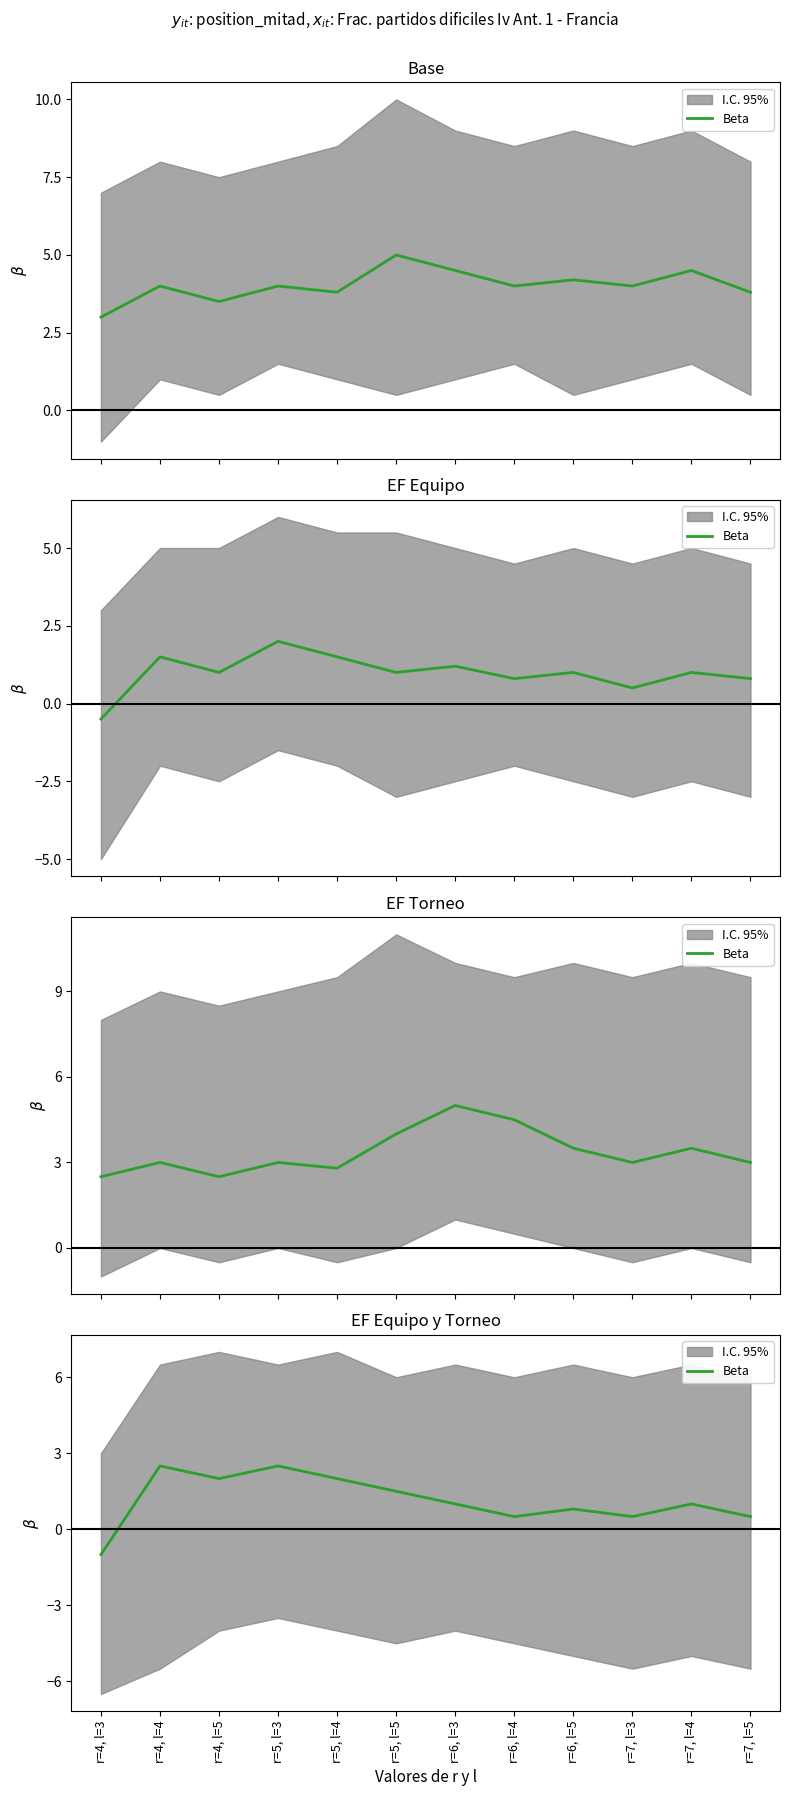

How many series are shown in this chart?

1